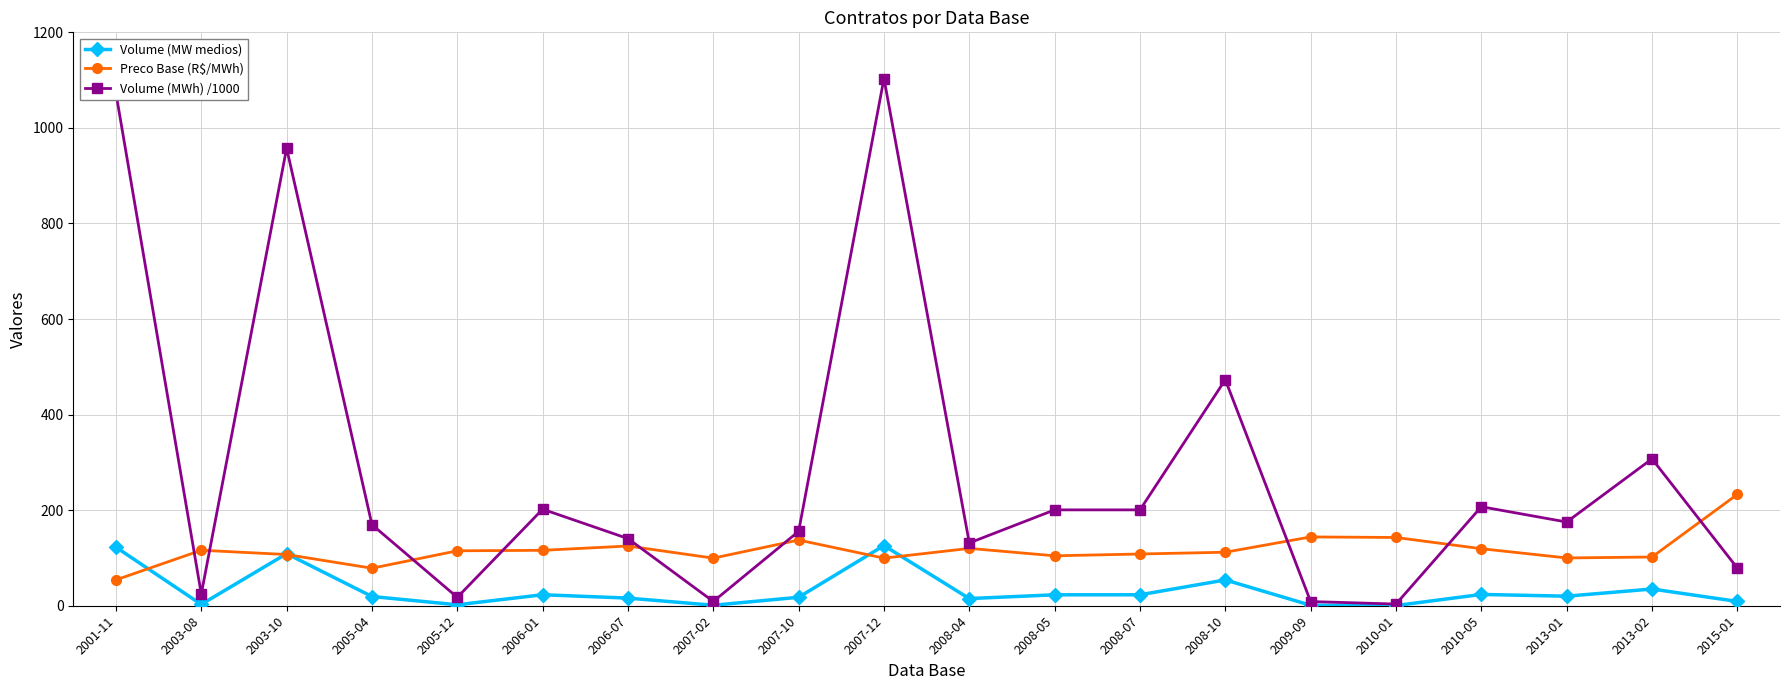

Is it true that Volume (MWh) /1000 equals 8.8 at 2009-09?

True